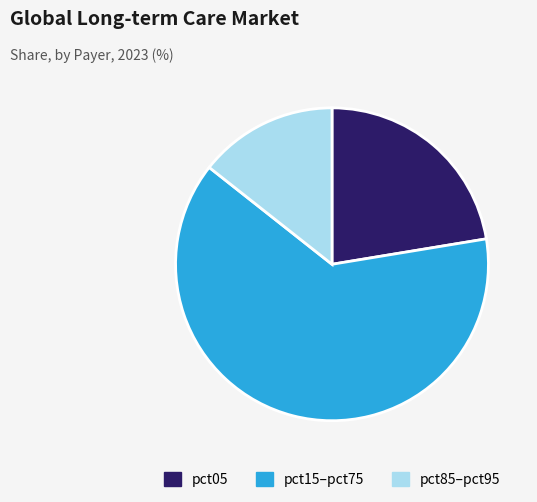

What is the largest slice in the pie chart?

pct15–pct75